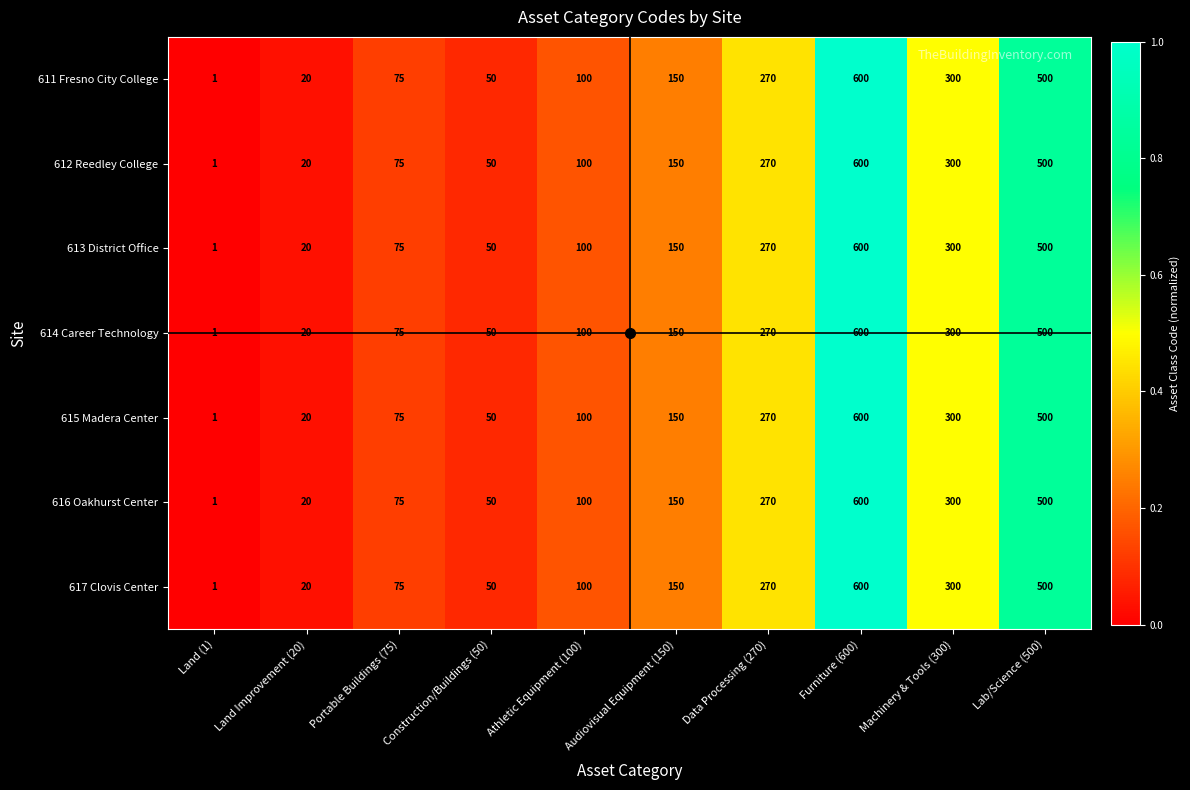

Which label corresponds to the smallest value in the chart?

Land (1)